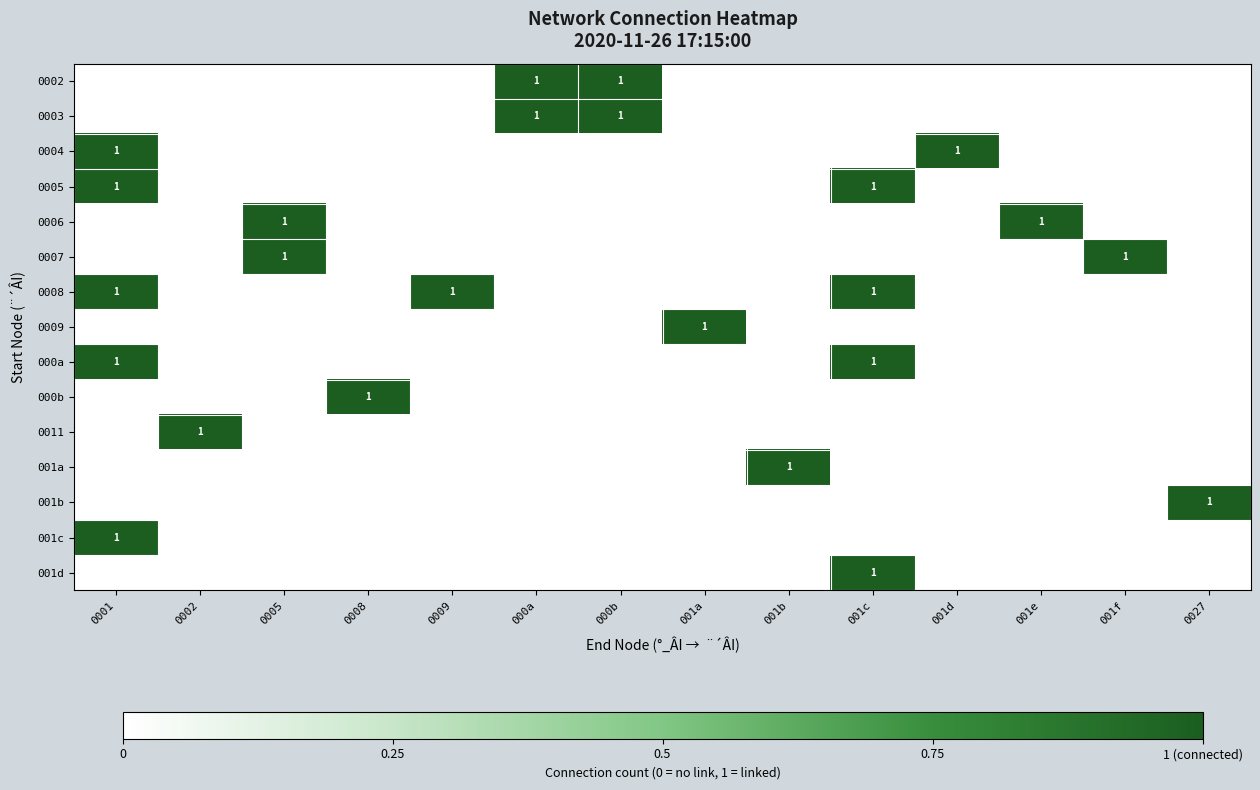

What is the total value across all series at 001b?

1